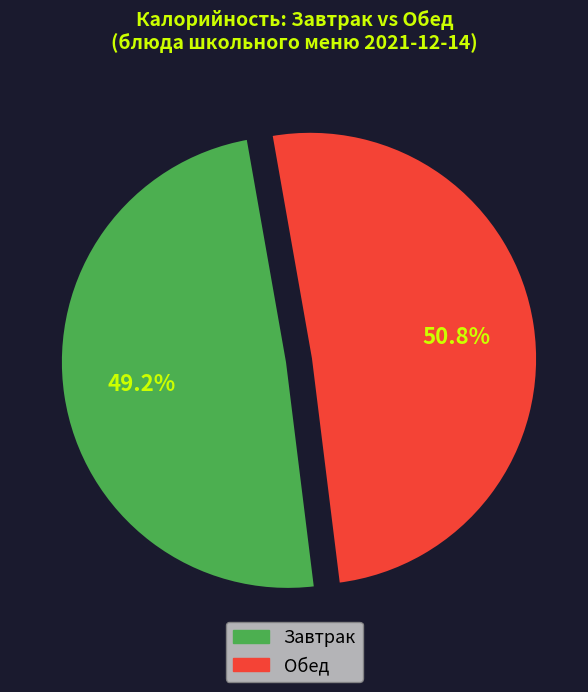

Is there a majority slice in this chart?

Yes